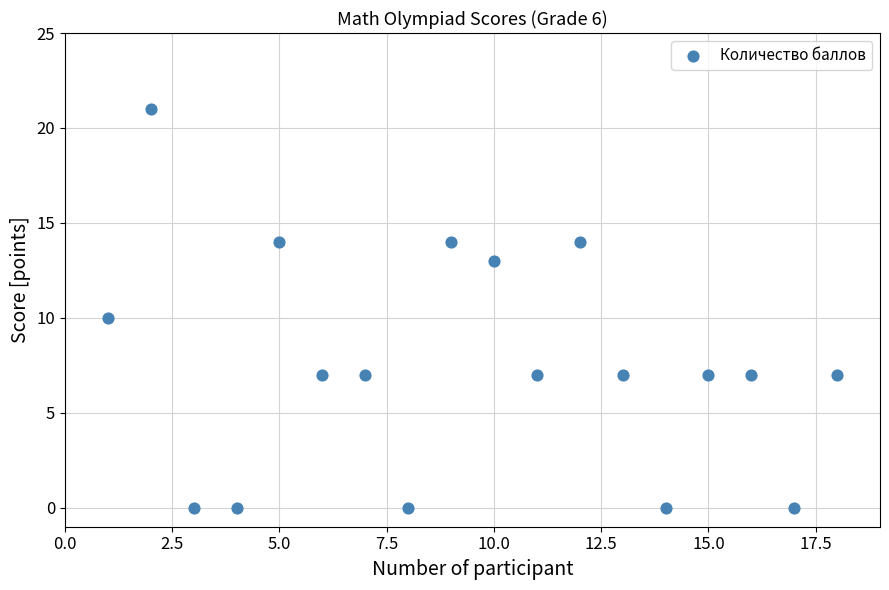

What is the range of Y values (max minus min)?

21